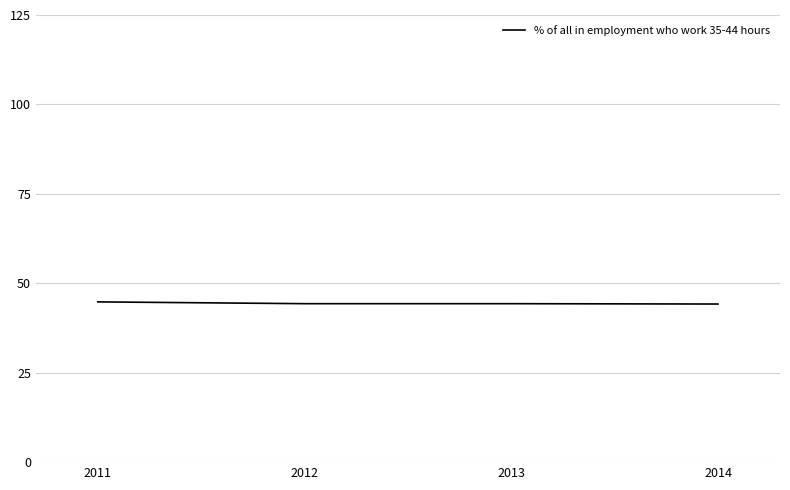

True or false: the data shows 44.2 at 2014.

True